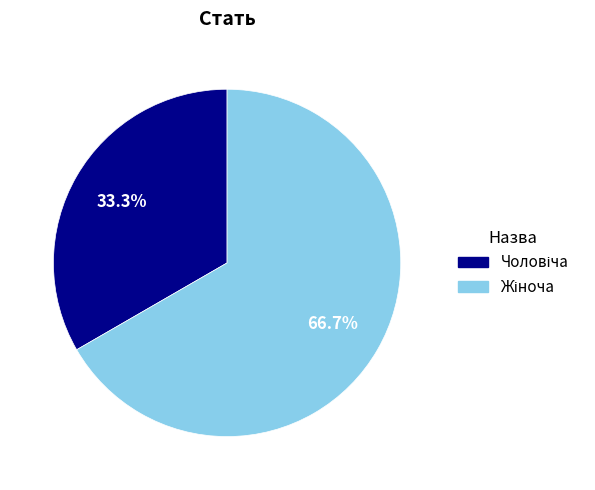

To the nearest percent, what portion does Жіноча represent?

67%